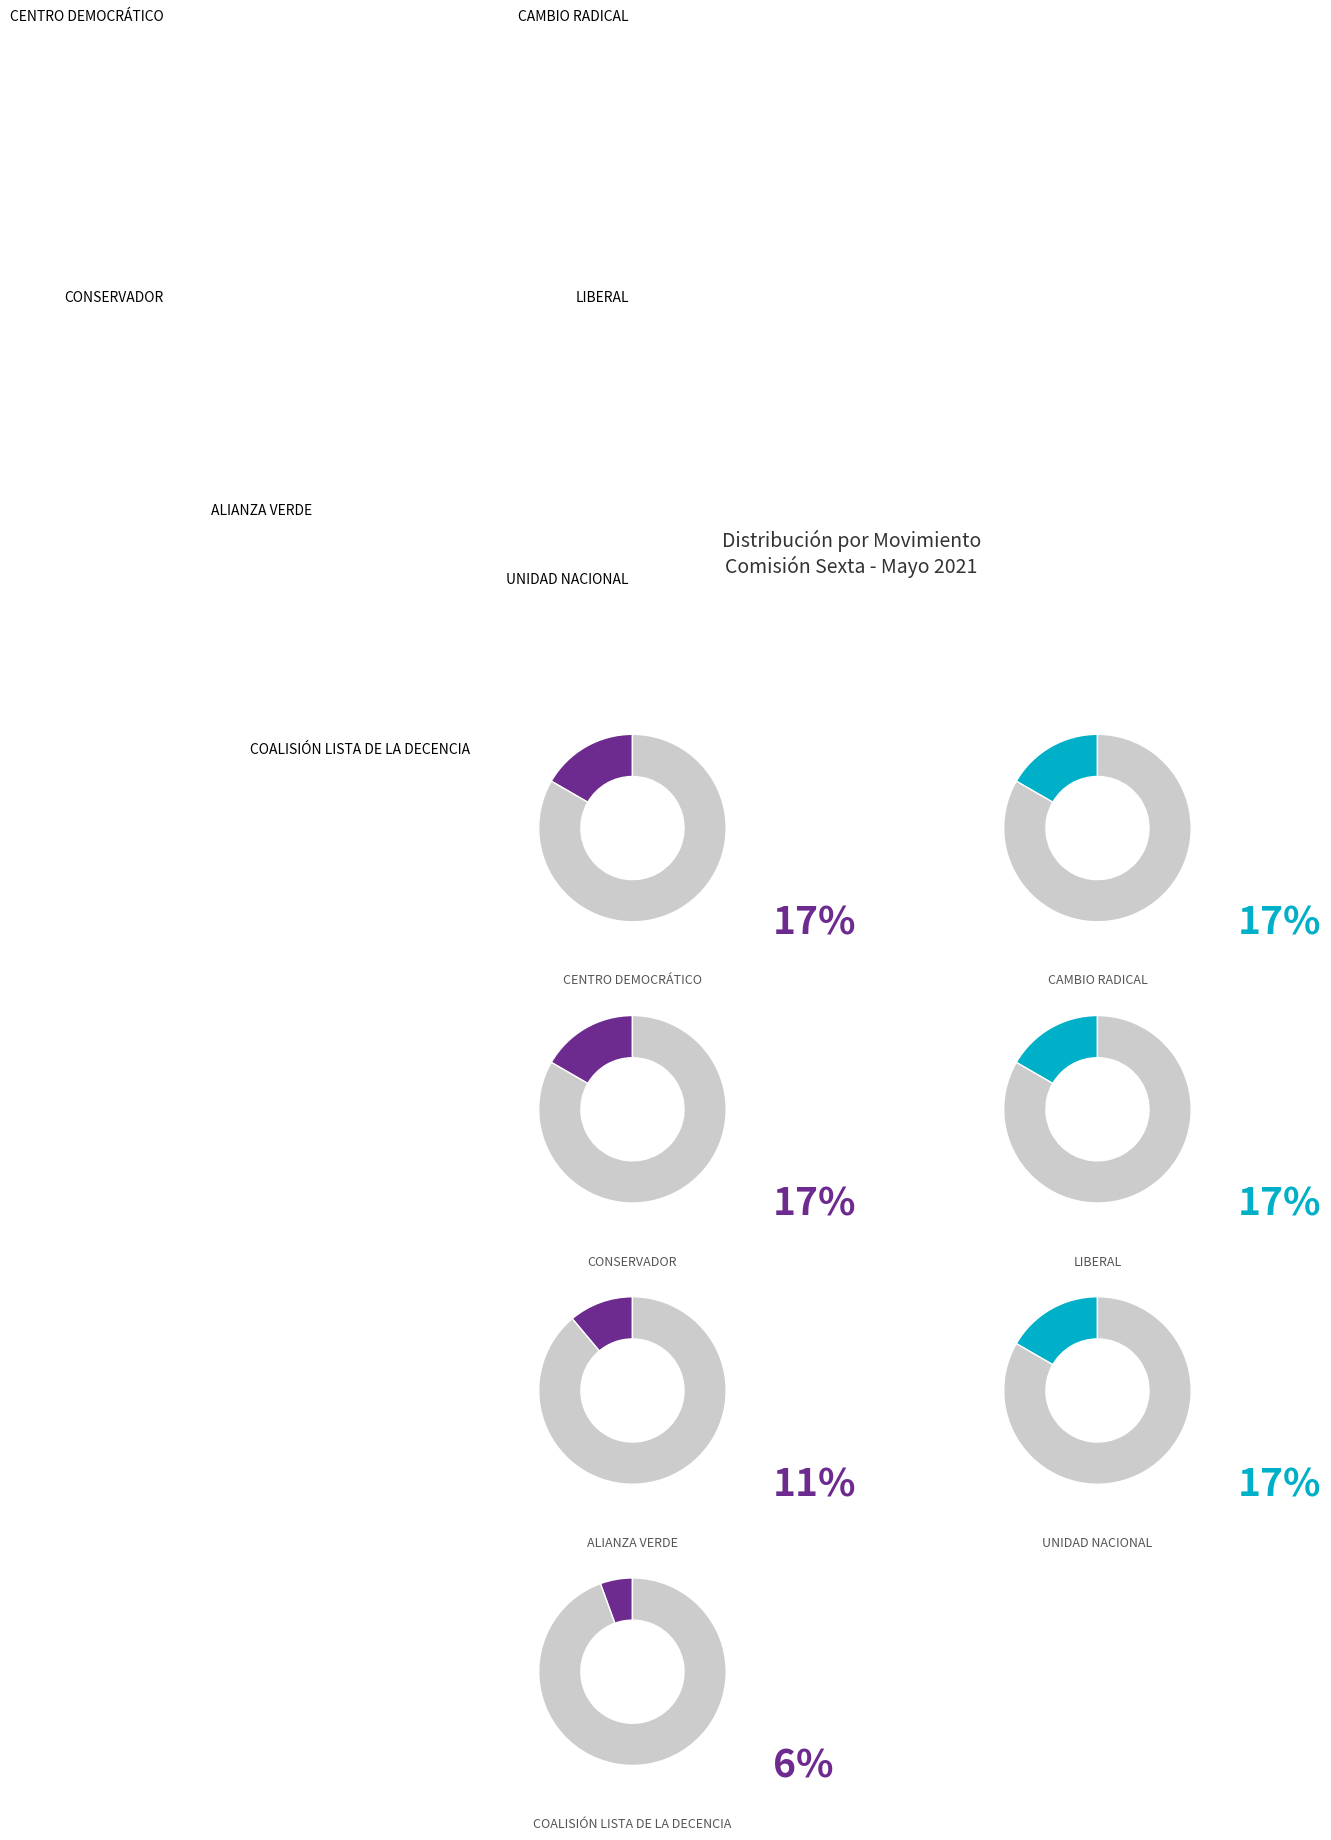

What percentage do CENTRO DEMOCRÁTICO and CAMBIO RADICAL together represent?

33.3%